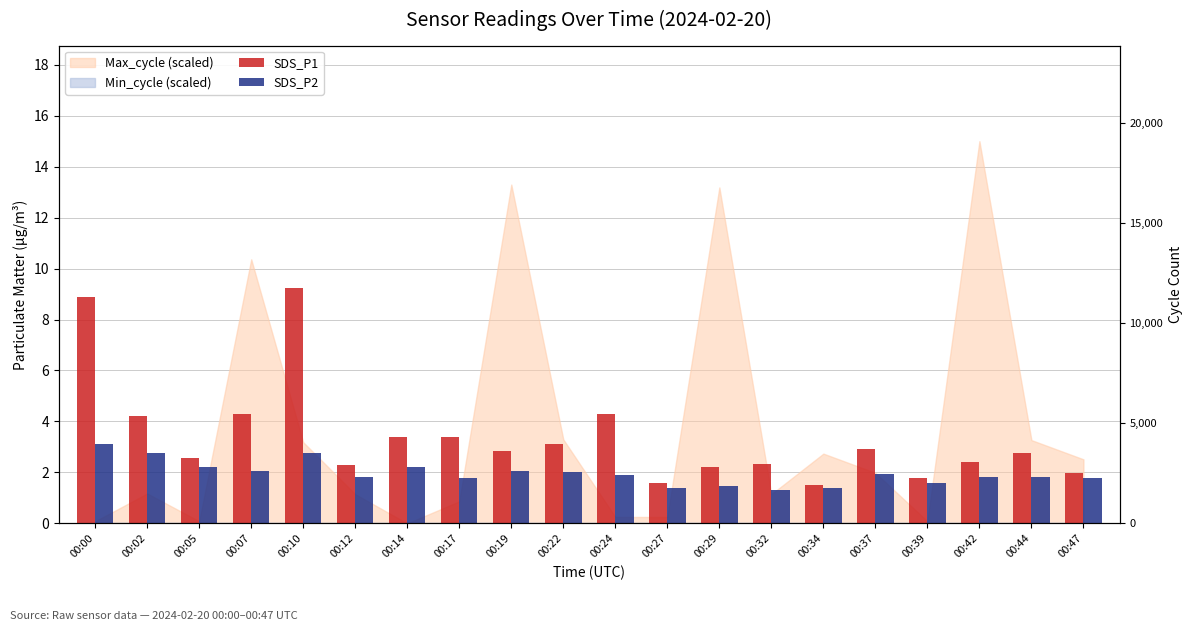

Where is SDS_P1 nearest to the value 5?

00:07